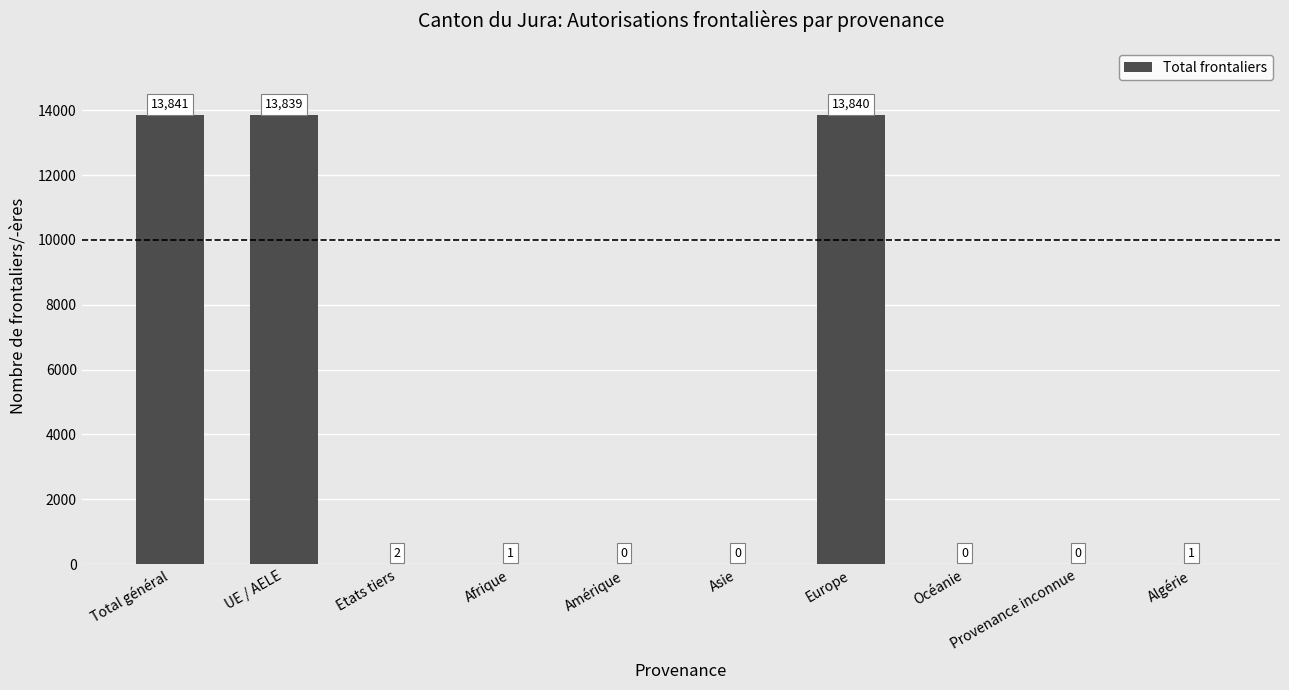

Where is the data nearest to the value 6920?

Etats tiers